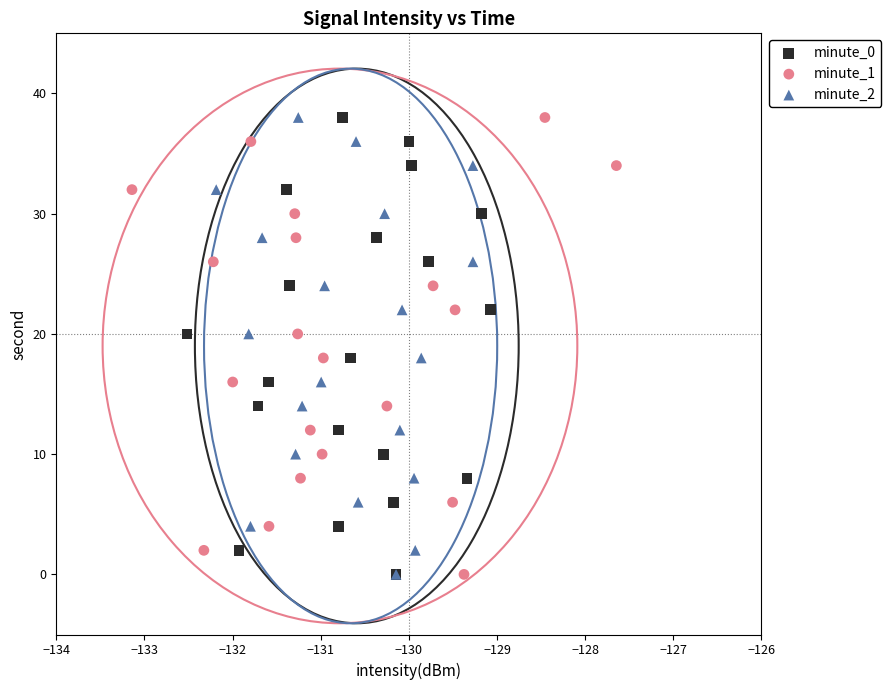

What are all the series names shown in the legend?

minute_0, minute_1, minute_2